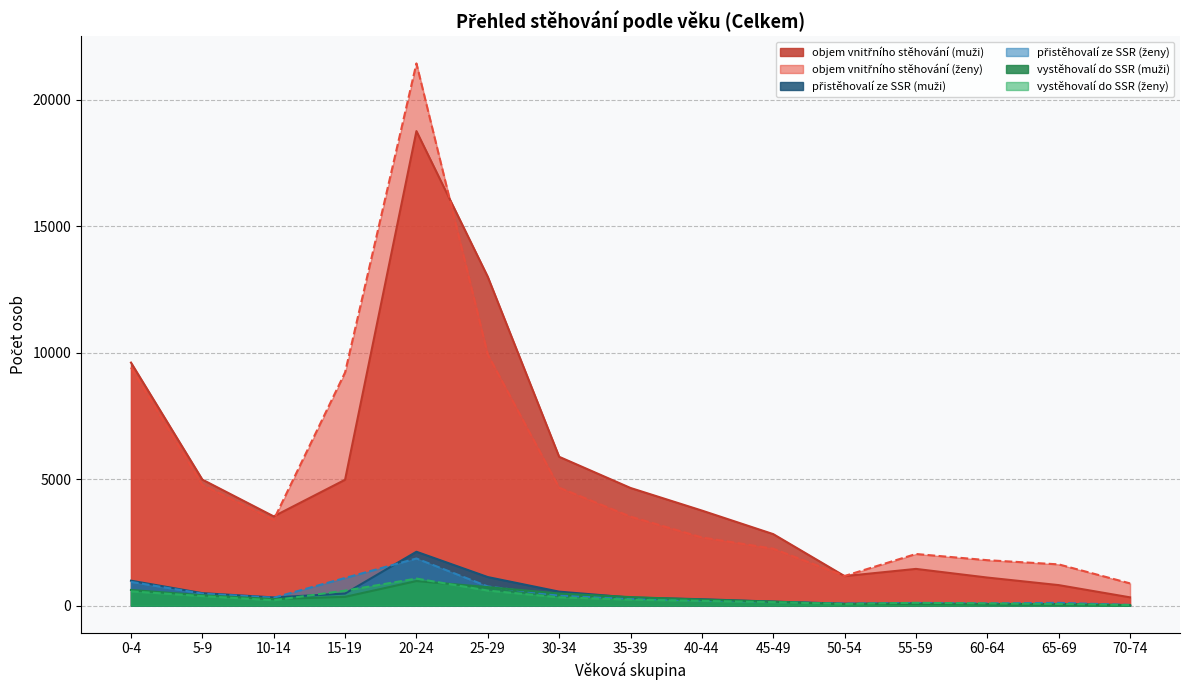

Which series has the widest spread of values?

objem vnitřního stěhování (ženy)